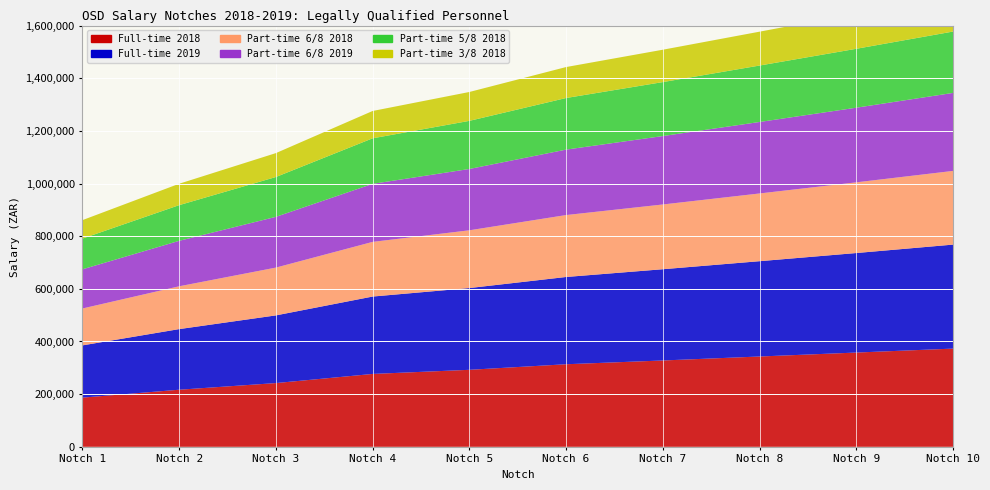

Reading left to right, what are all the values shown in this chart?

Full-time 2018: Notch 1=186828	Notch 2=216816	Notch 3=242064	Notch 4=276780	Notch 5=292434	Notch 6=313581	Notch 7=327897	Notch 8=343000	Notch 9=358000	Notch 10=373000
Full-time 2019: Notch 1=198411	Notch 2=230259	Notch 3=257073	Notch 4=293940	Notch 5=310566	Notch 6=331455	Notch 7=346587	Notch 8=362000	Notch 9=378000	Notch 10=395000
Part-time 6/8 2018: Notch 1=140121	Notch 2=162612	Notch 3=181548	Notch 4=207585	Notch 5=219327	Notch 6=235185	Notch 7=245922	Notch 8=257250	Notch 9=268500	Notch 10=279900
Part-time 6/8 2019: Notch 1=148809	Notch 2=172695	Notch 3=192804	Notch 4=220455	Notch 5=232926	Notch 6=248592	Notch 7=259941	Notch 8=271500	Notch 9=283500	Notch 10=296250
Part-time 5/8 2018: Notch 1=116769	Notch 2=135510	Notch 3=151290	Notch 4=172989	Notch 5=182772	Notch 6=195987	Notch 7=204936	Notch 8=214375	Notch 9=223750	Notch 10=233125
Part-time 3/8 2018: Notch 1=70062	Notch 2=81306	Notch 3=90774	Notch 4=103794	Notch 5=109662	Notch 6=117594	Notch 7=122961	Notch 8=128625	Notch 9=134250	Notch 10=139875